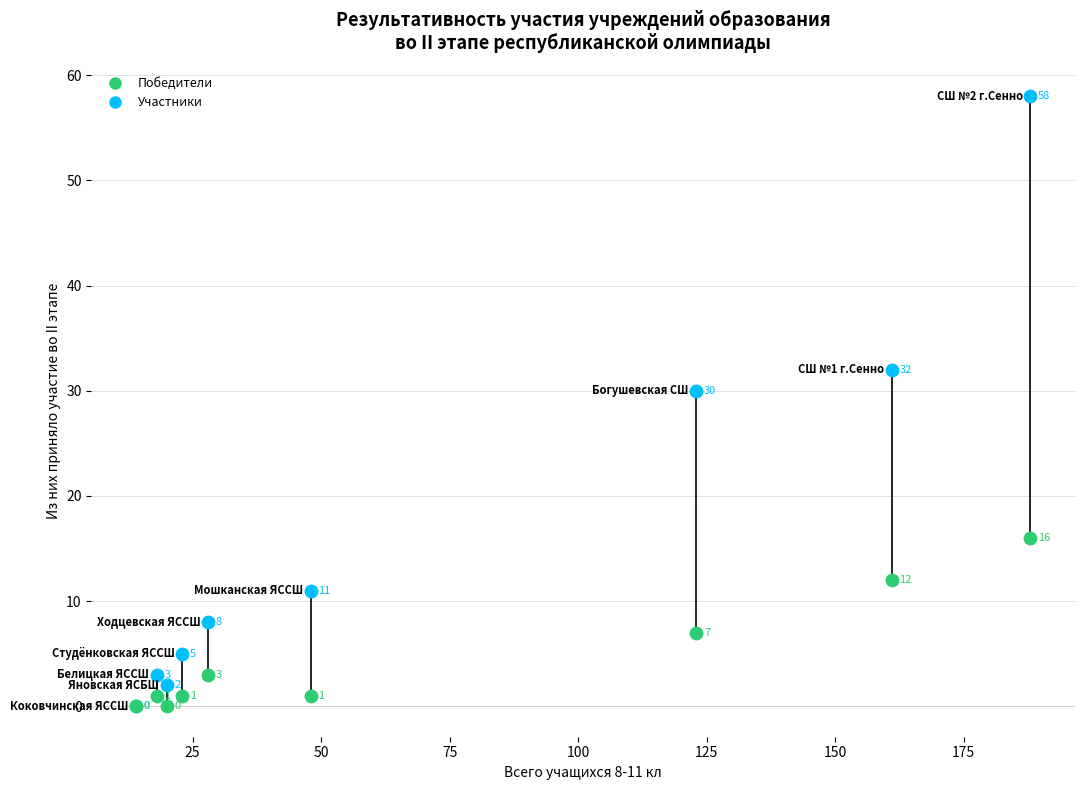

In the Победители series, what Y value is closest to 8?

7